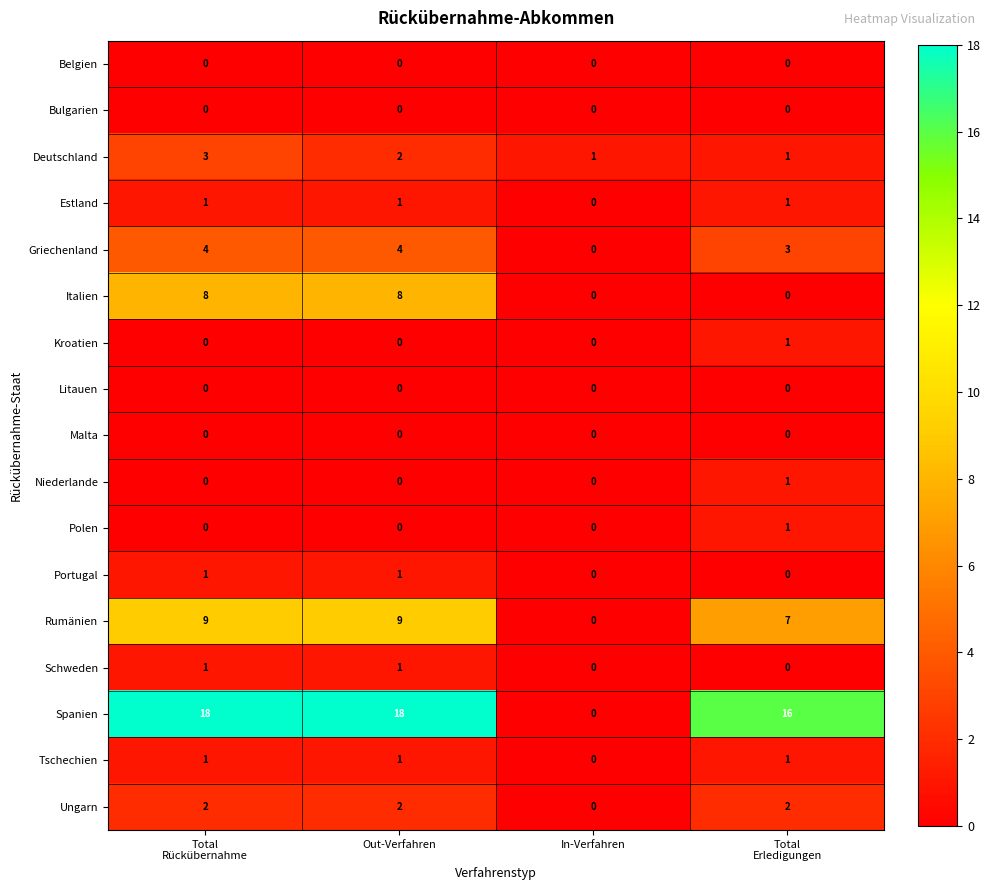

How many values in Estland are above zero?

3